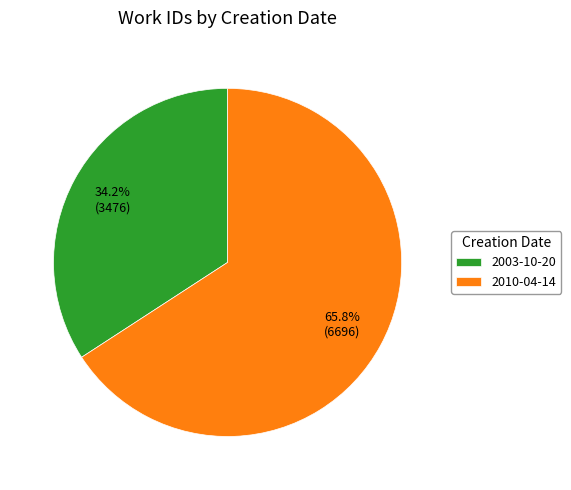

What is the ratio of the value at 2010-04-14 to the value at 2003-10-20?

1.9